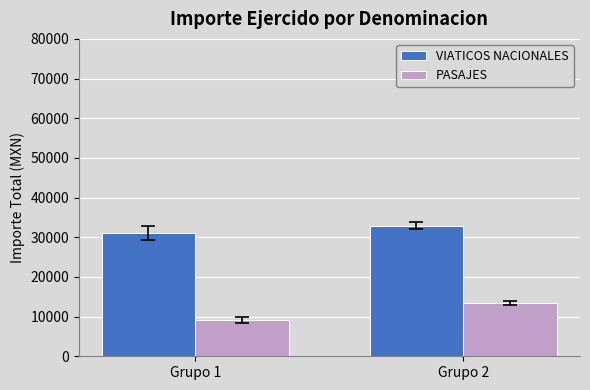

Which series has the largest range (max minus min)?

PASAJES